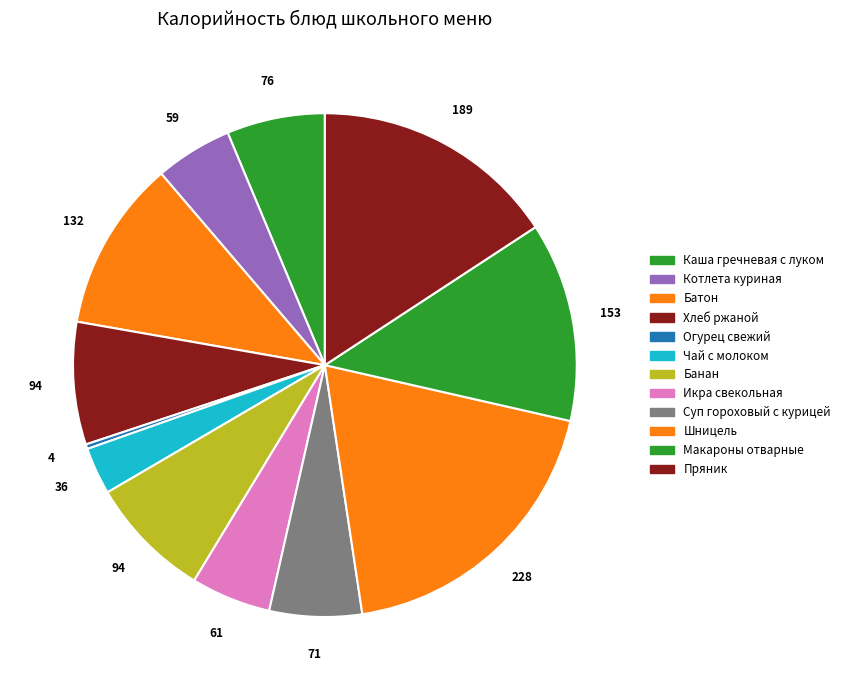

How many slices are in this pie chart?

12